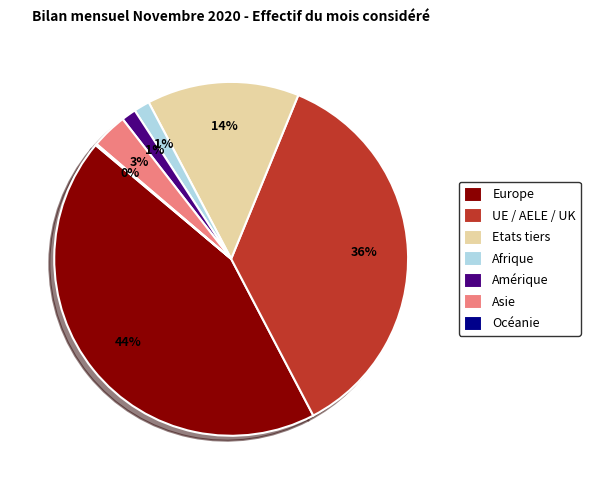

Is Europe the majority of the pie?

No